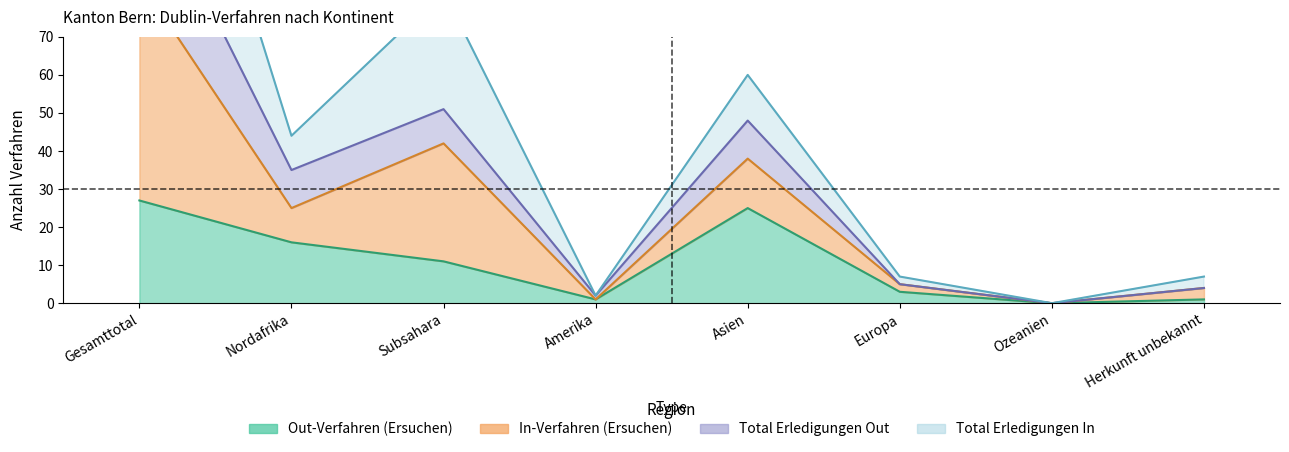

What position from the right is Nordafrika?

7